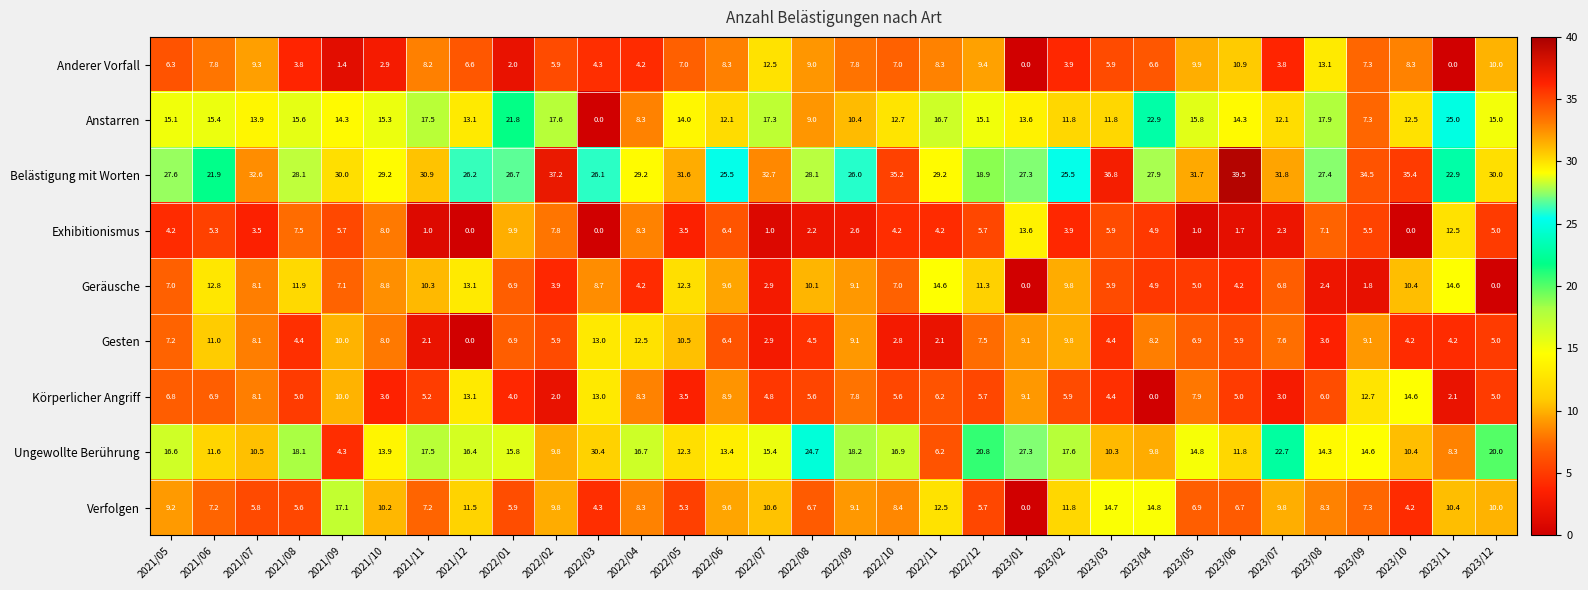

Where does the Geräusche series first go above 8?

2021/06